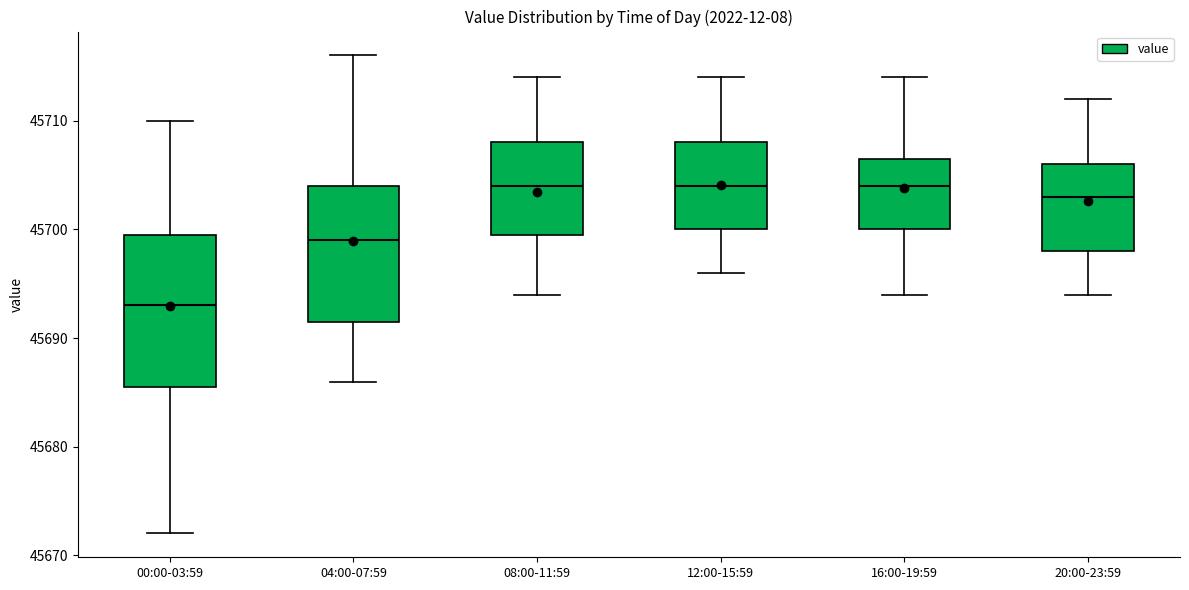

Comparing the boxes themselves (not the whiskers), which one is the tallest?

00:00-03:59